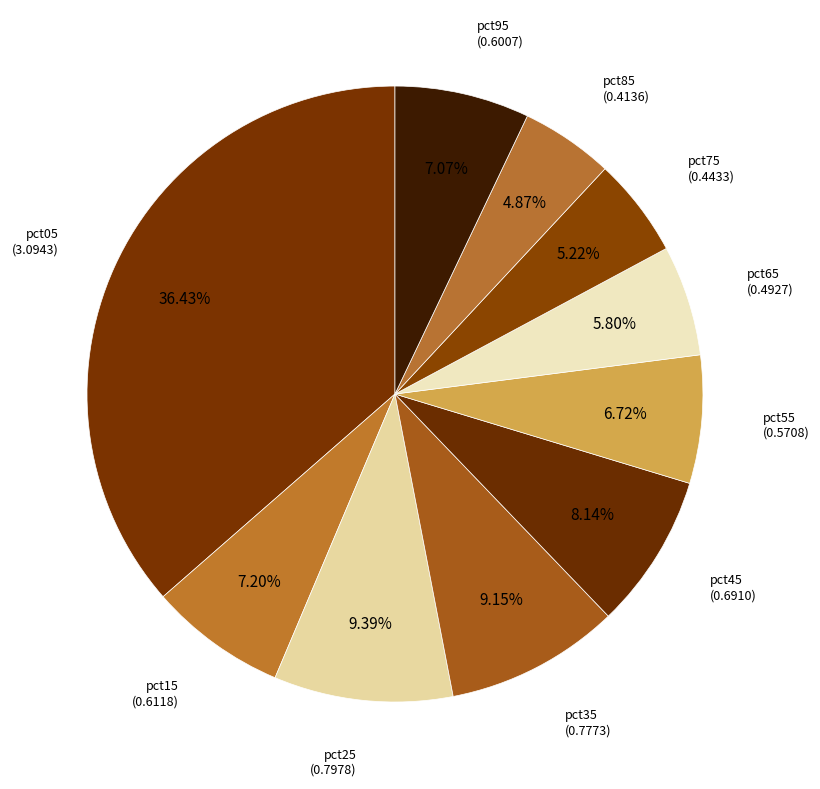

Count the number of slices in the pie.

10